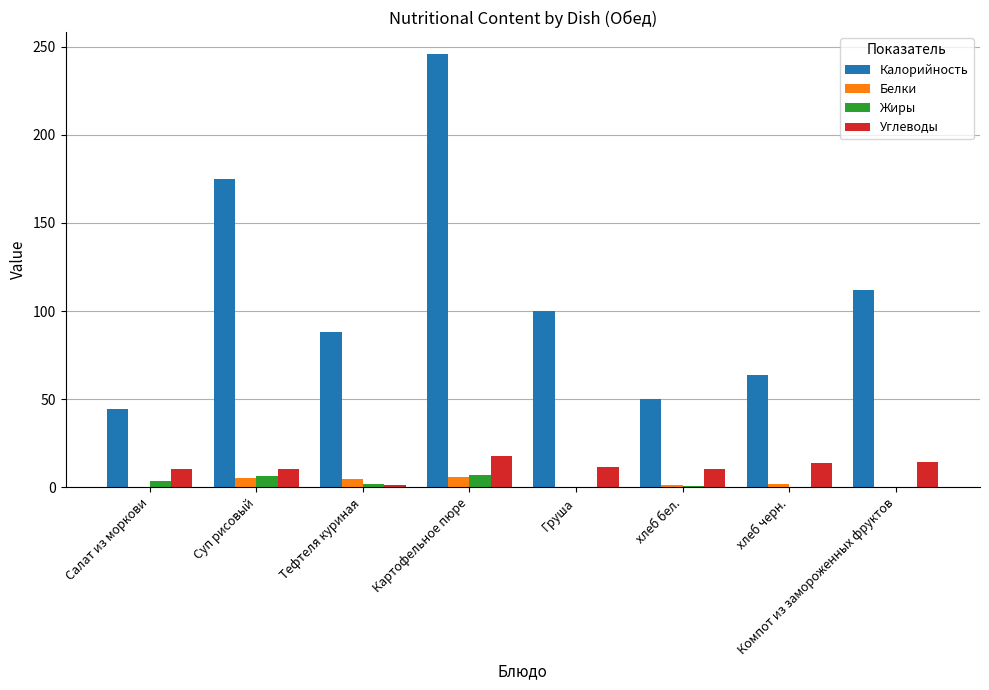

Which category has the highest value across all series?

Картофельное пюре